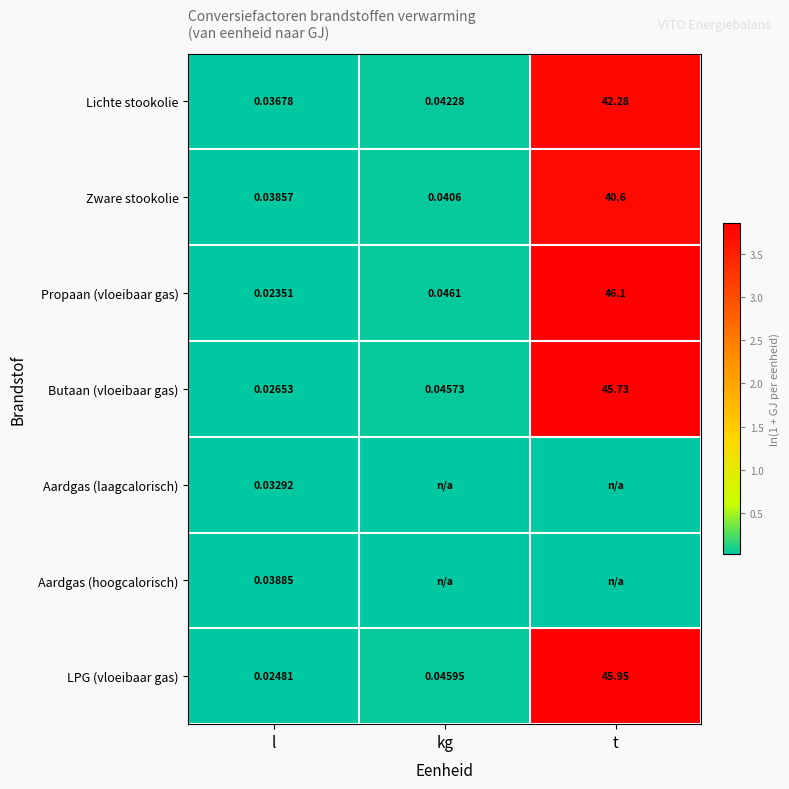

Which has a higher value, kg or l?

kg